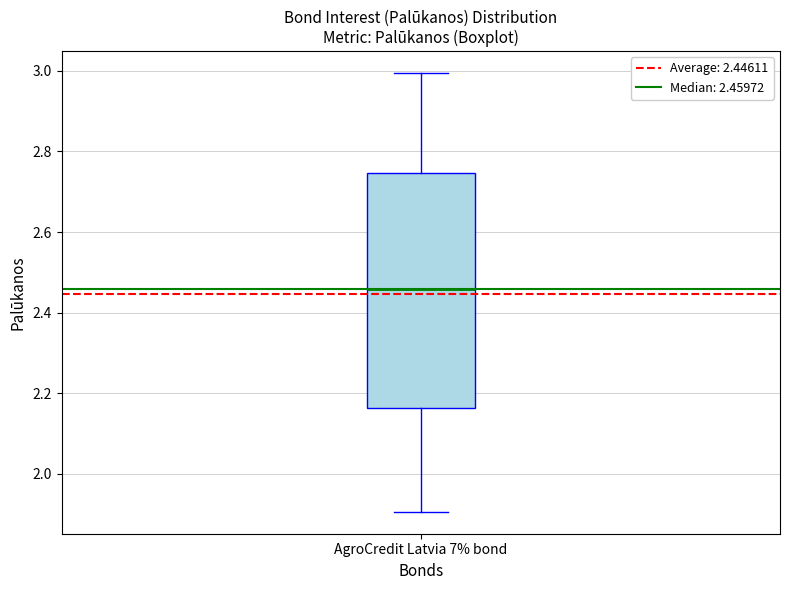

Where does the median line of the box for AgroCredit Latvia 7% bond sit on the y-axis? The values are not printed on the chart, so give them approximately, as read against the axis.

2.46